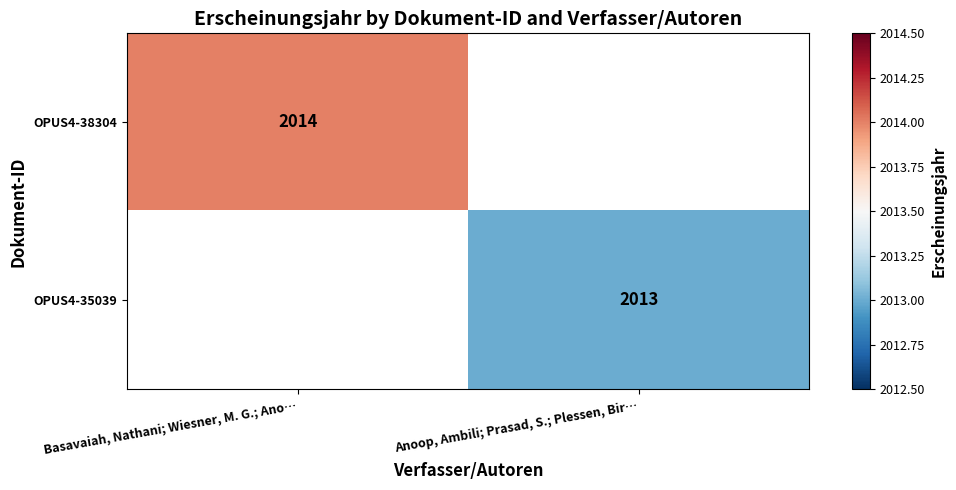

Is it true that OPUS4-38304 equals 2014 at Basavaiah, Nathani; Wiesner, M. G.; Ano…?

True